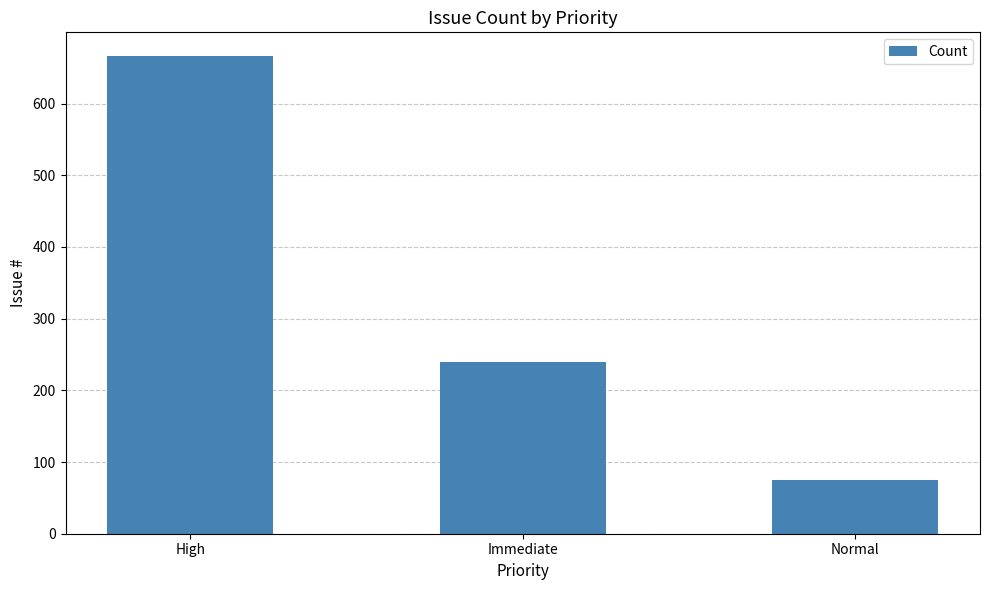

What is the difference between the values at Immediate and High?

427